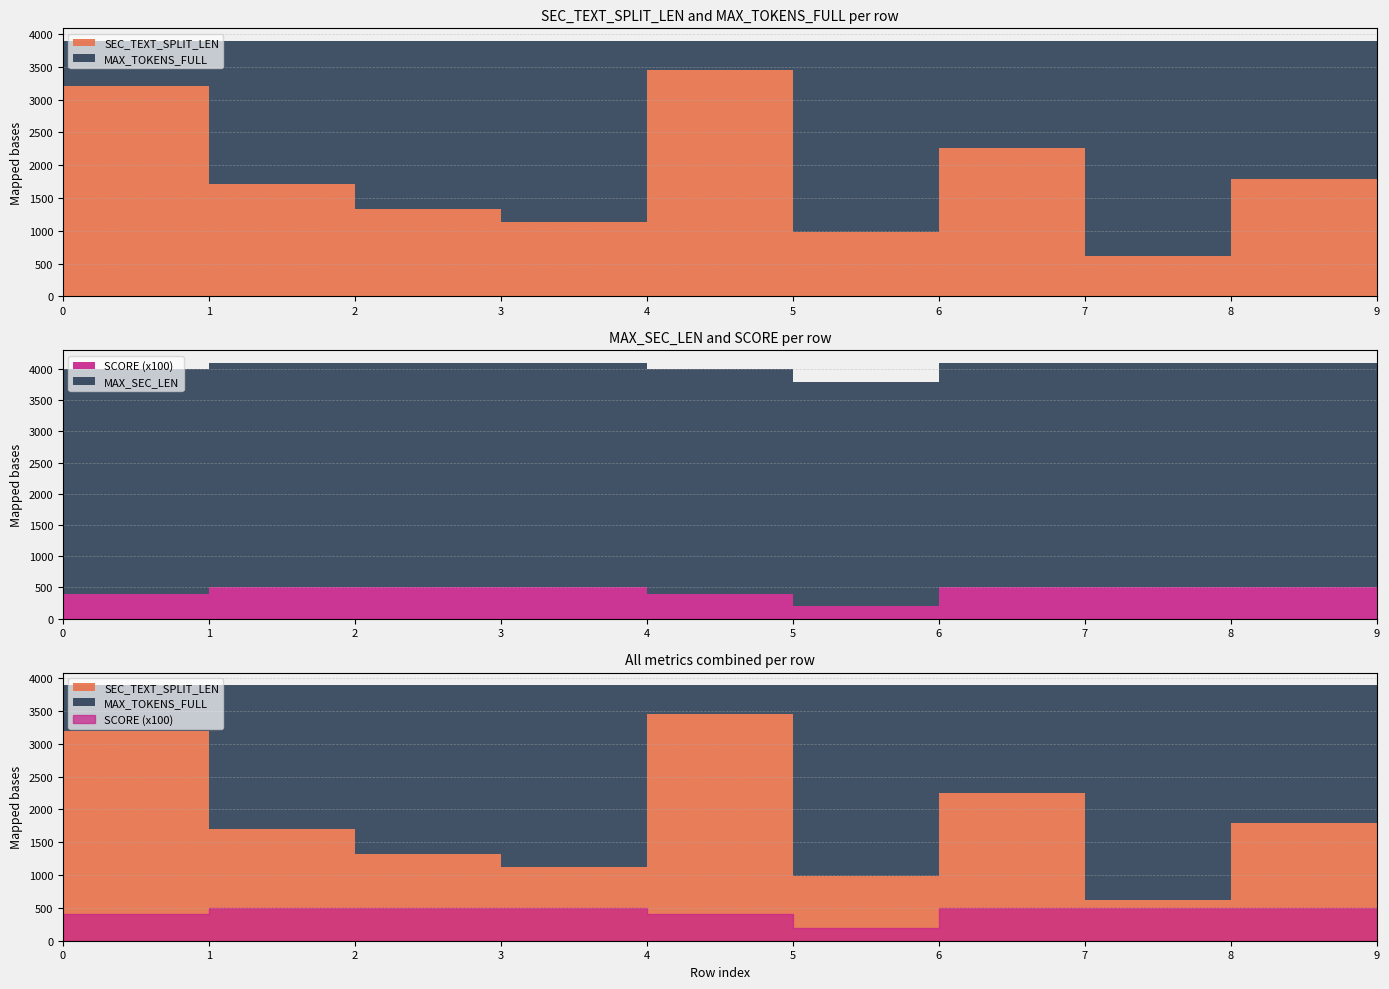

Reading left to right, list all the values displayed in this chart.

SEC_TEXT_SPLIT_LEN: 3201	1709	1327	1127	3452	984	2256	621	1795	2390
MAX_TOKENS_FULL: 689	2181	2563	2763	438	2906	1634	3269	2095	1500
SCORE: 4	5	5	5	4	2	5	5	5	3
MAX_SEC_LEN: 3590	3590	3590	3590	3590	3590	3590	3590	3590	3590